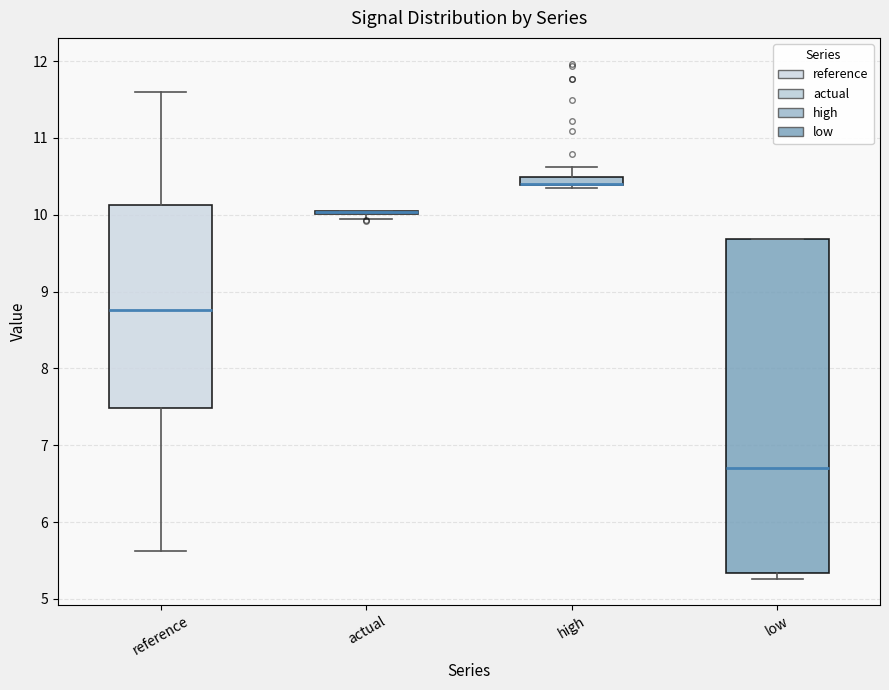

Where does the median line of the box for reference sit on the y-axis? The values are not printed on the chart, so give them approximately, as read against the axis.

8.8